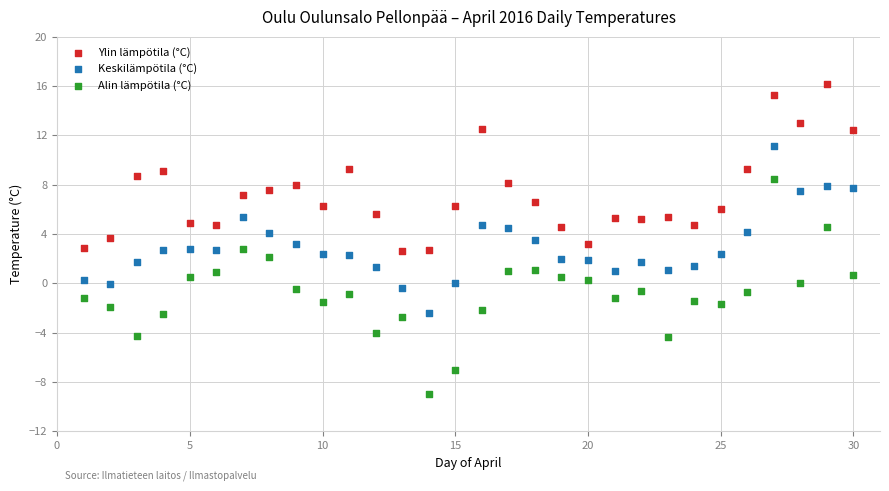

Across all data points, what is the range of X values (max minus min)?

29.0